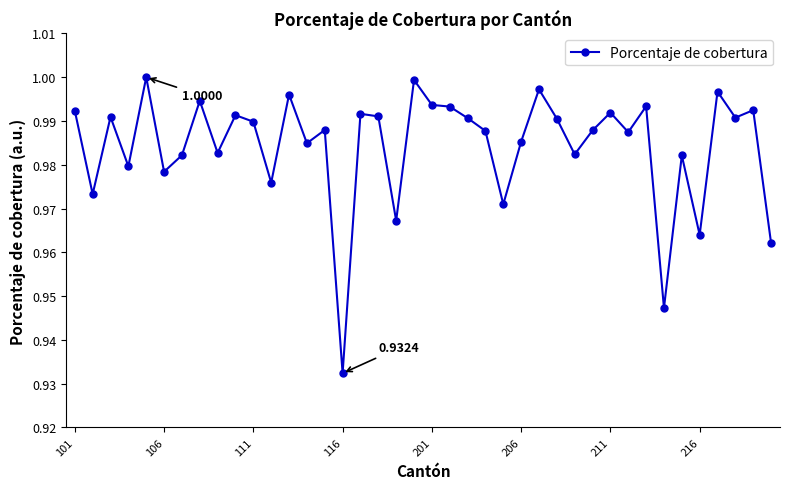

True or false: the data has more than 1 interior local peaks.

True